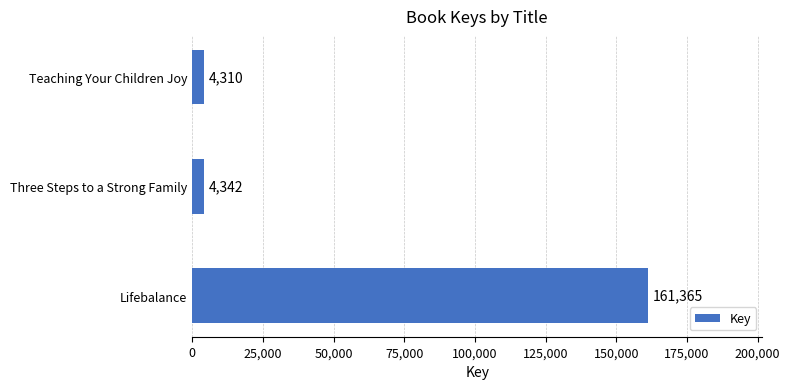

True or false: the data shows 4342 at Three Steps to a Strong Family.

True